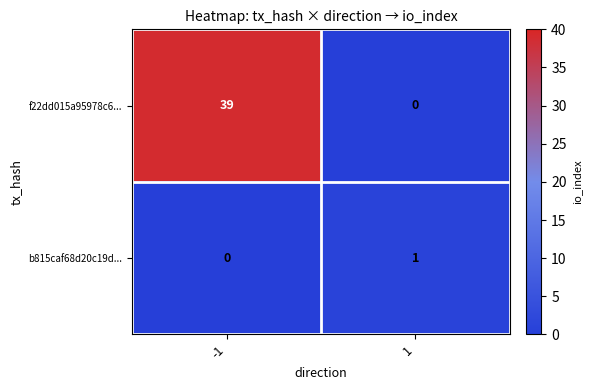

Reading left to right, transcribe all the data shown in this chart.

f22dd015a95978c6...: -1=39	1=0
b815caf68d20c19d...: -1=0	1=1